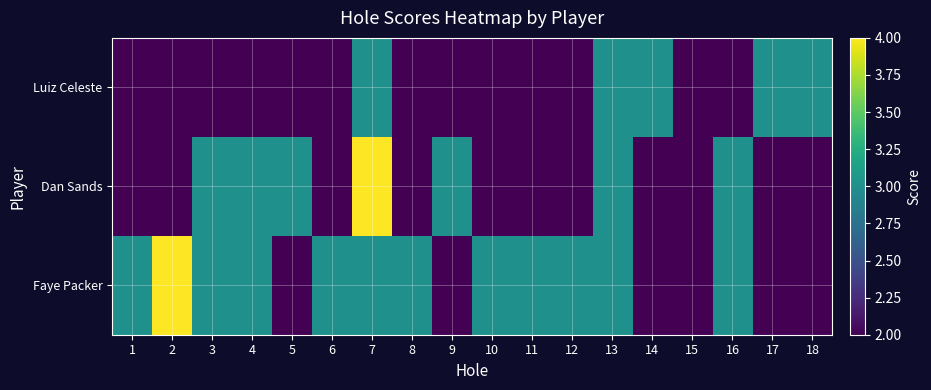

Which series has the largest total across all categories?

Faye Packer